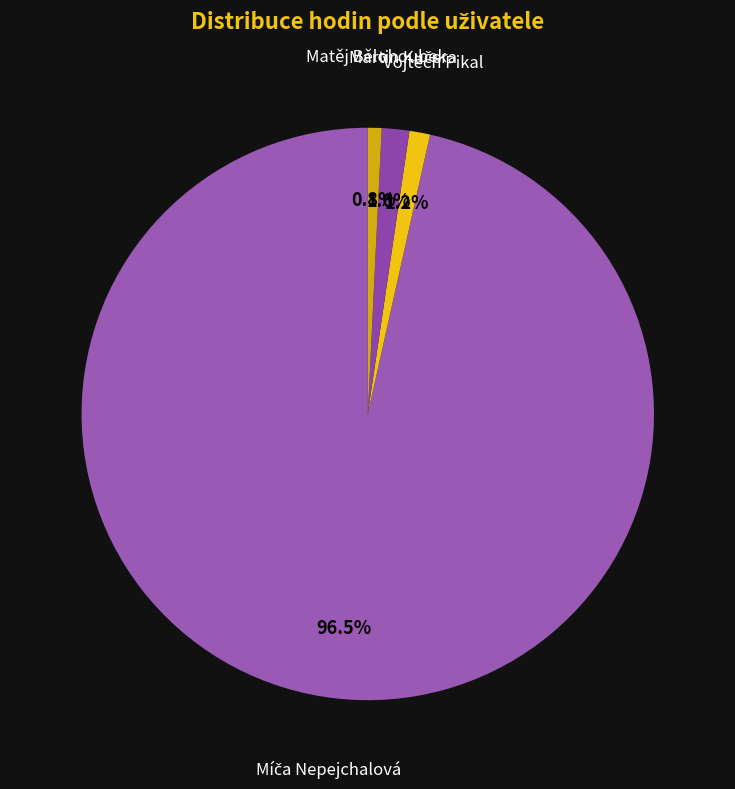

What is the largest slice in the pie chart?

Míča Nepejchalová